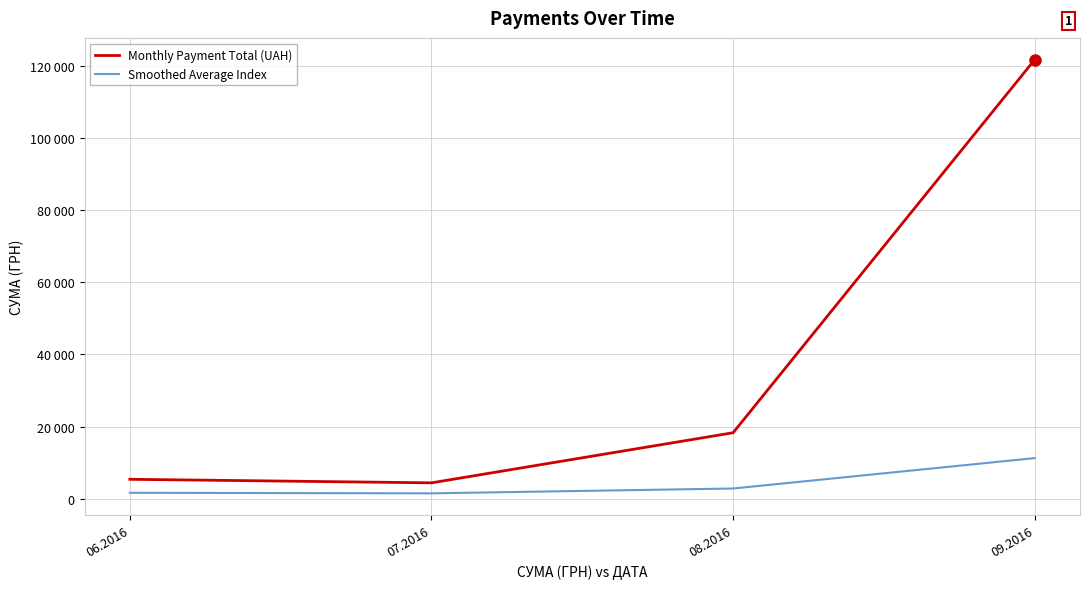

Rank the series by their maximum value, from lowest to highest.

Smoothed Average Index, Monthly Payment Total (UAH)